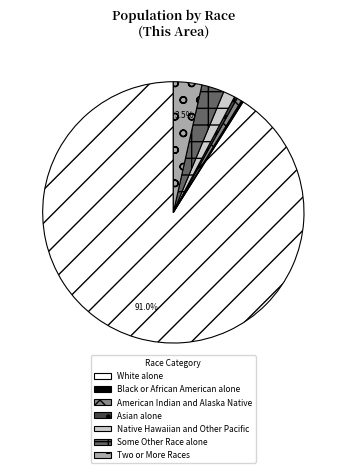

Which has a higher value, Some Other Race alone or Asian alone?

Some Other Race alone